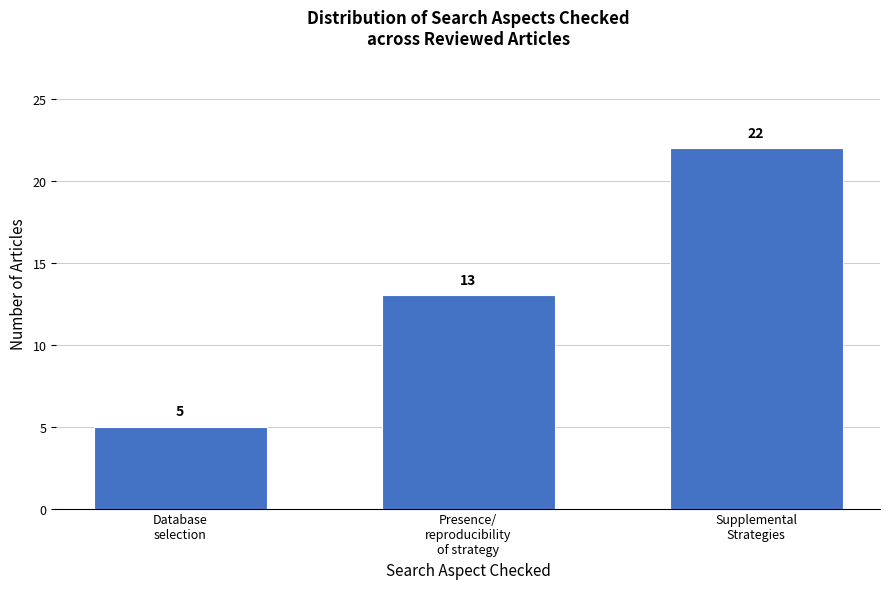

Reading left to right, list all the values displayed in this chart.

5	13	22